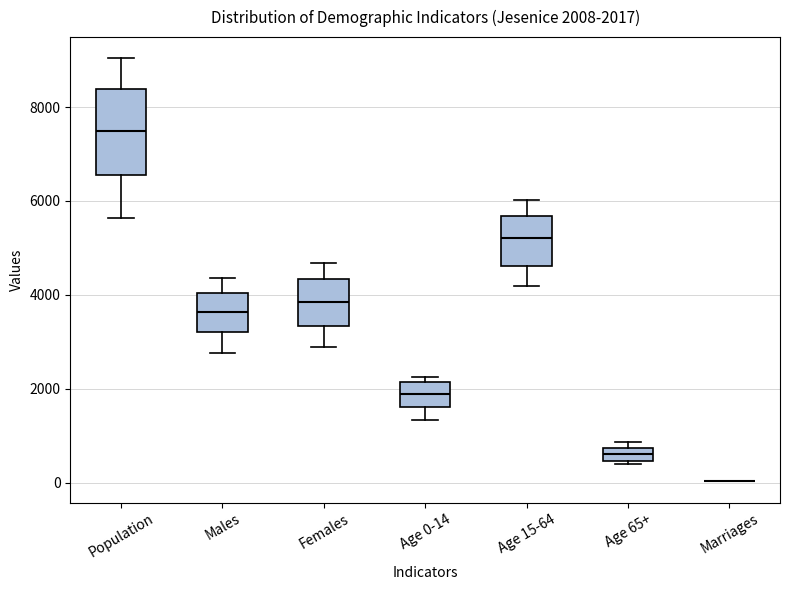

Which box is the tallest, from its lower edge to its upper edge?

Population